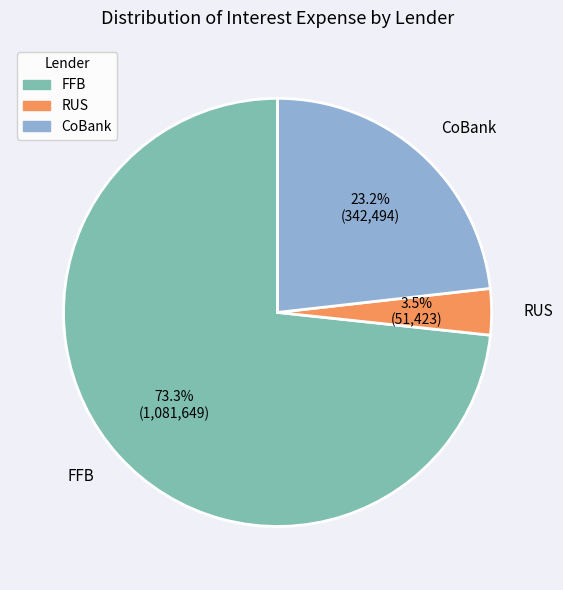

Which category accounts for the majority?

FFB